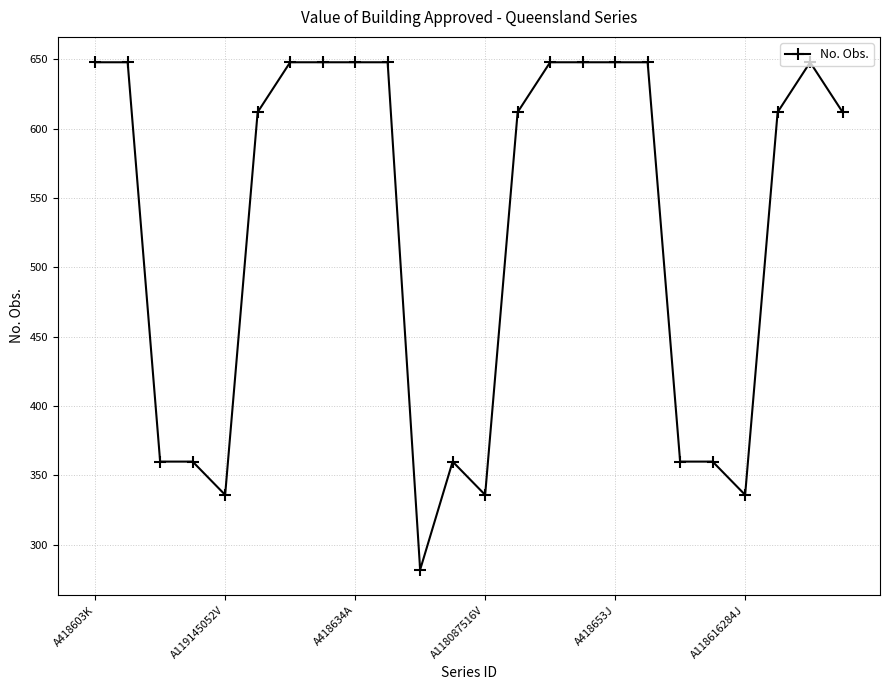

What is the value of the 21st point from the left?

336